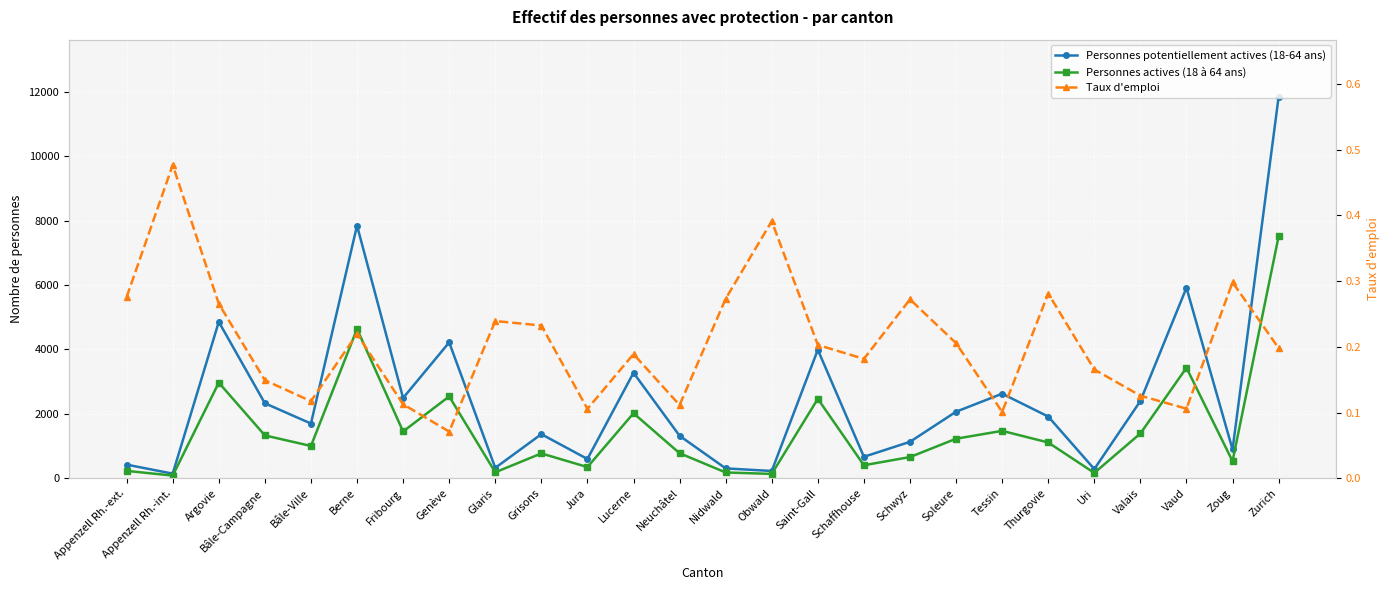

What are all the series names shown in the legend?

Personnes potentiellement actives (18-64 ans), Personnes actives (18 à 64 ans), Taux d'emploi